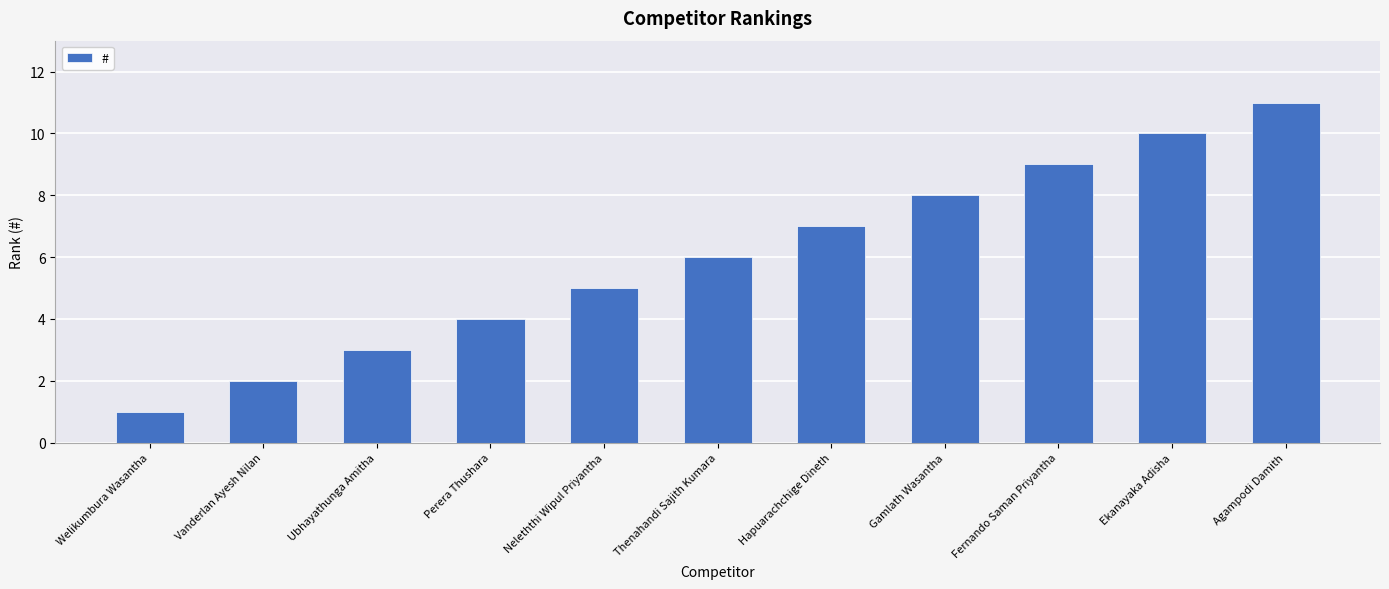

List the labels in order of value, largest first.

Agampodi Damith, Ekanayaka Adisha, Fernando Saman Priyantha, Gamlath Wasantha, Hapuarachchige Dineth, Thenahandi Sajith Kumara, Neleththi Wipul Priyantha, Perera Thushara, Ubhayathunga Amitha, Vanderlan Ayesh Nilan, Welikumbura Wasantha